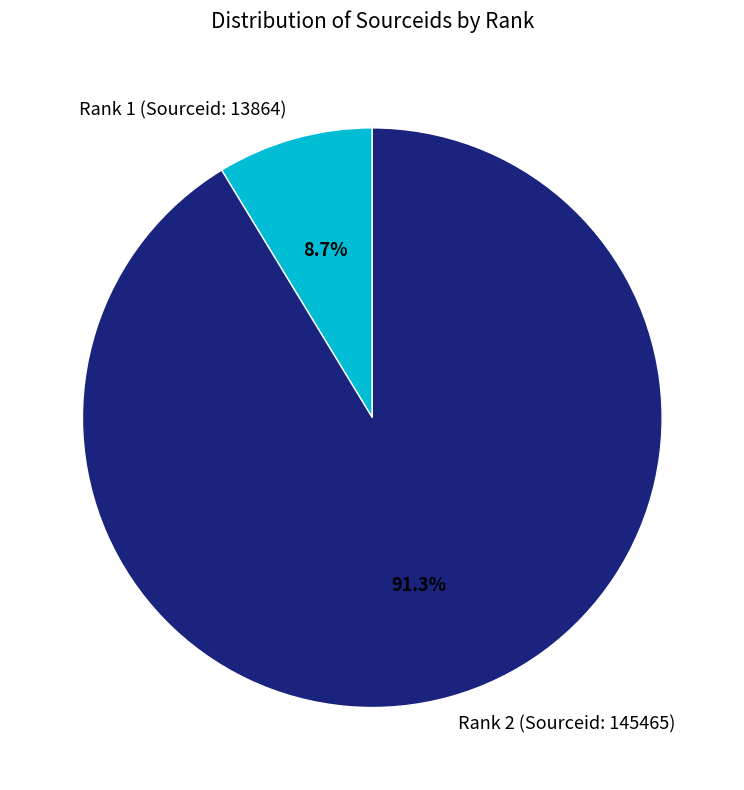

Is there a majority slice in this chart?

Yes